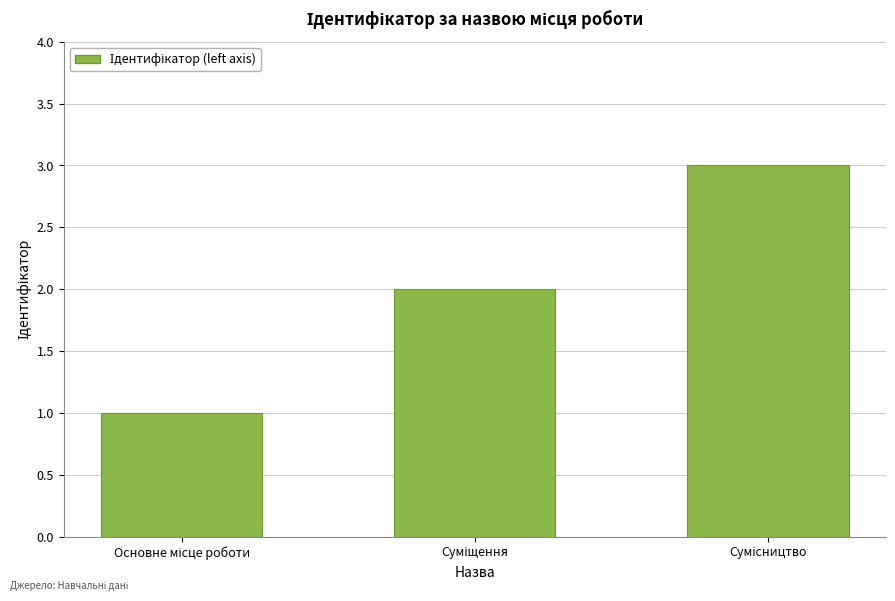

Does the chart contain any negative values?

No